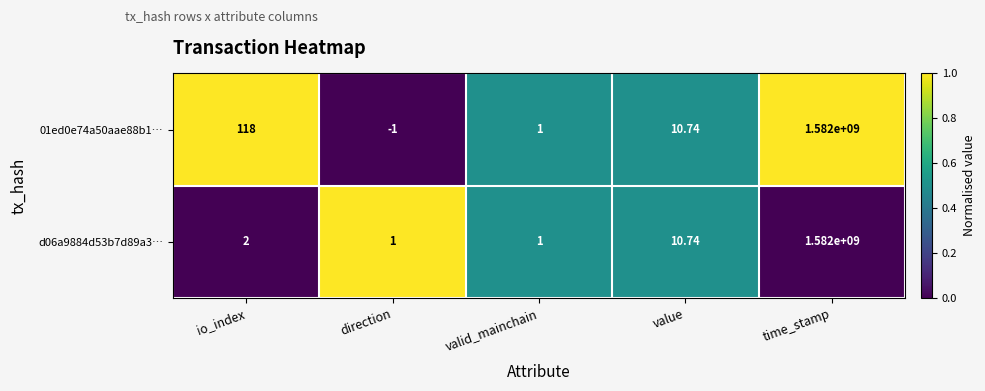

Rank the categories by 01ed0e74a50aae88b1… value from lowest to highest.

direction, valid_mainchain, value, io_index, time_stamp